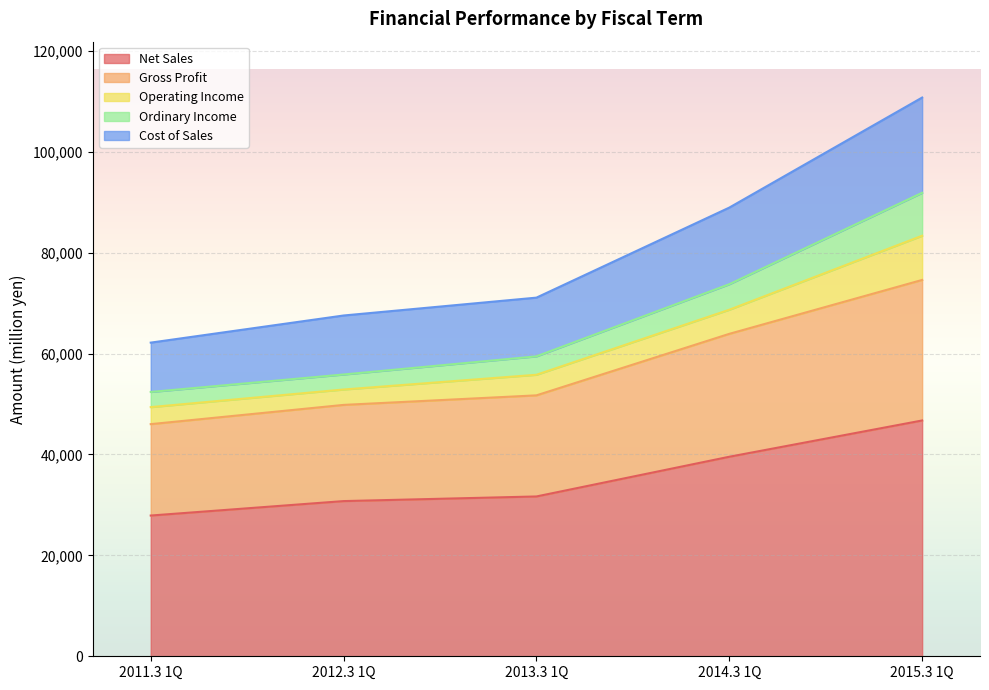

At which category is the sum across all series the highest?

2015.3 1Q